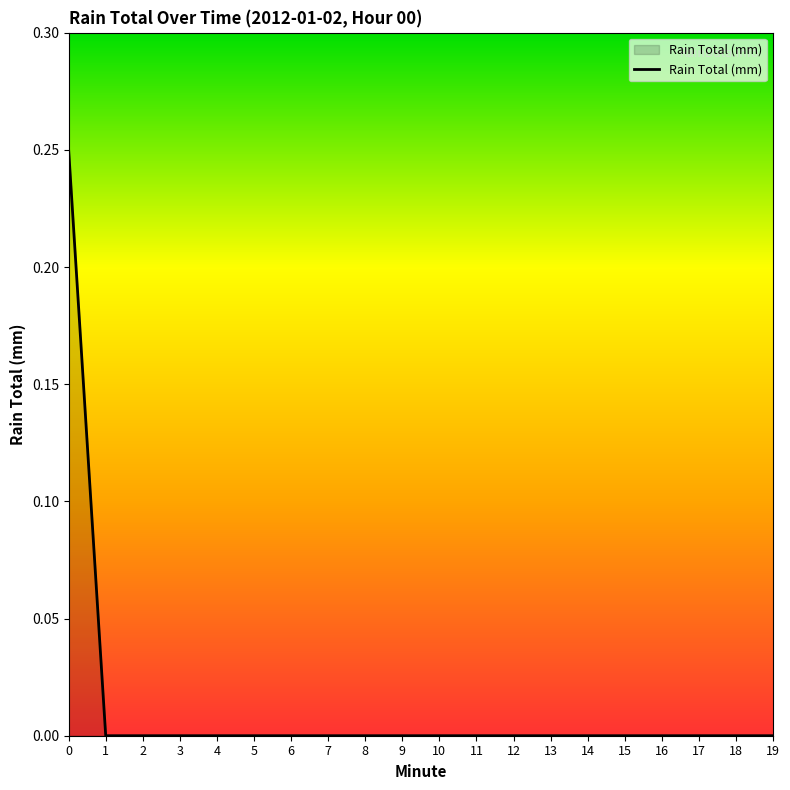

Is it true that the value at 5 is -0.1?

False